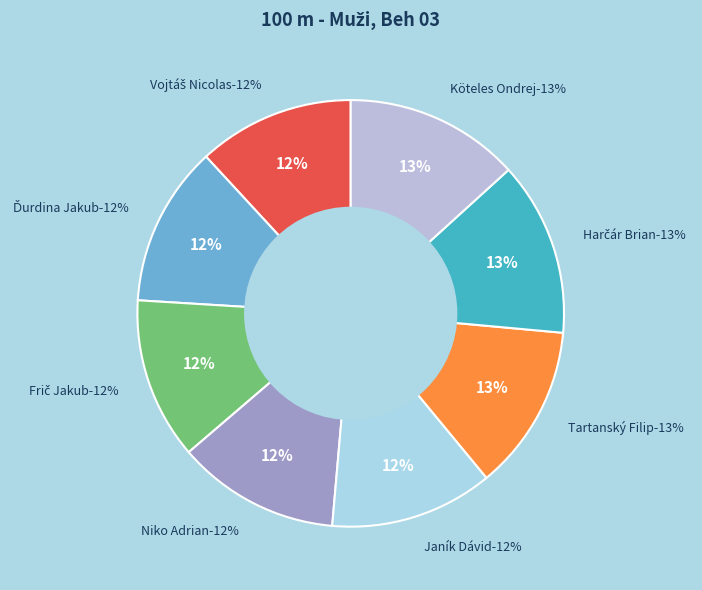

What portion of the pie excludes Niko Adrian?

87.7%